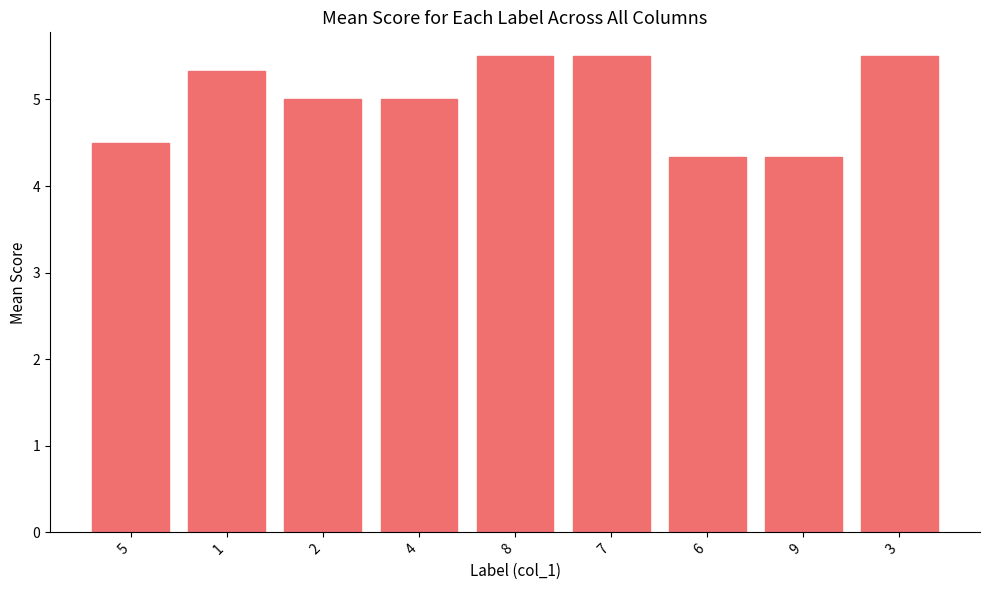

What is the label of the 2nd bar from the left?

1